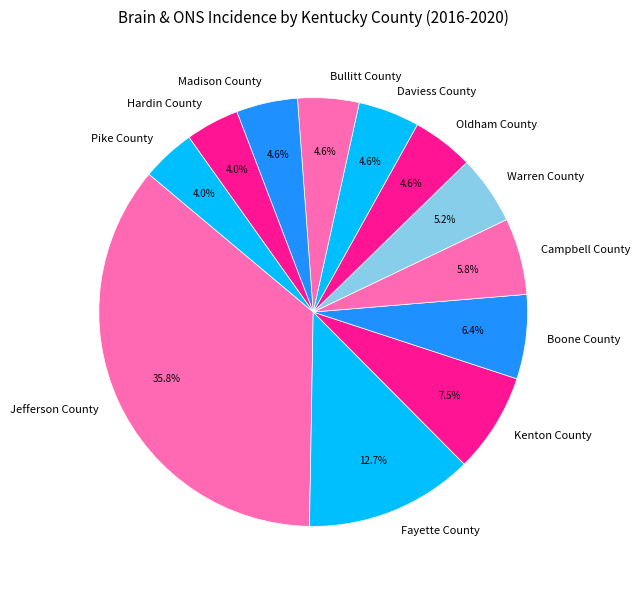

What is the largest slice in the pie chart?

Jefferson County